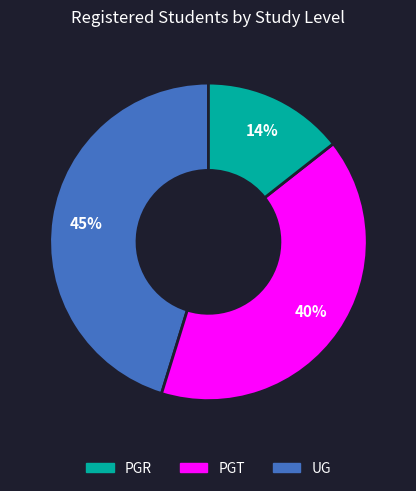

To the nearest percent, what is the average slice percentage?

33%